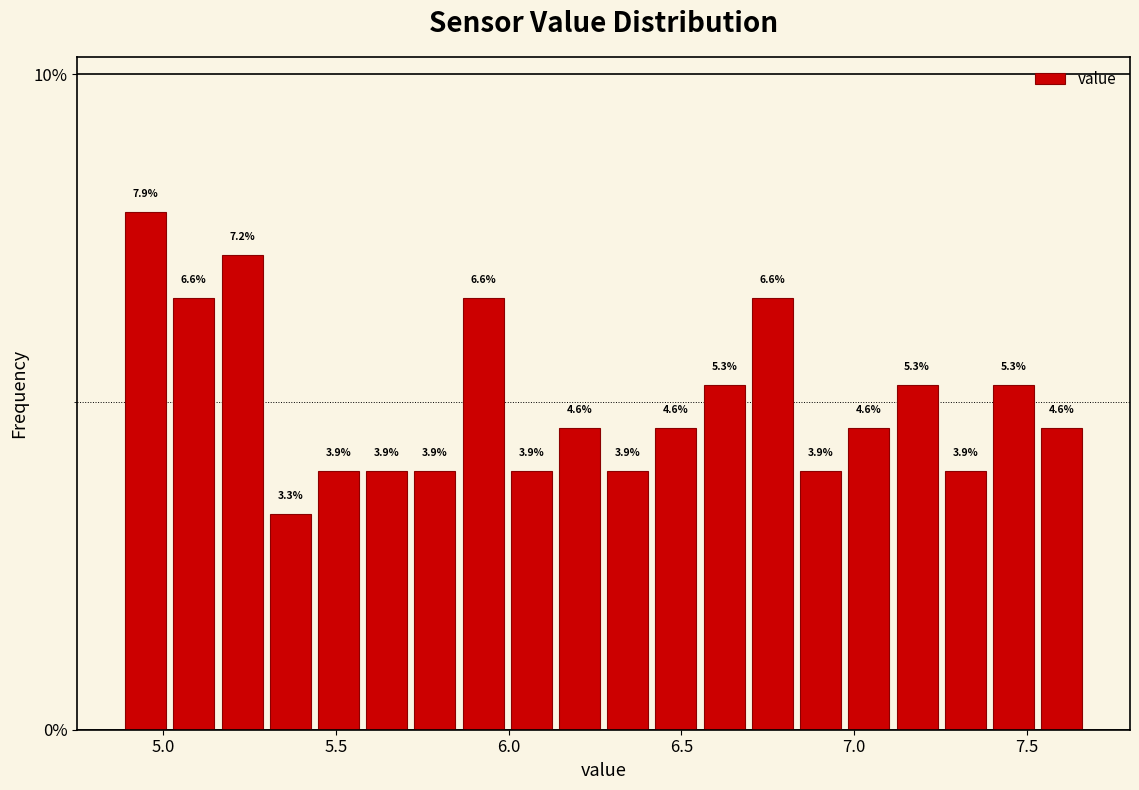

Around what value on the x-axis is the tallest bar? Give the approximate position of its centre, as read against the axis.

4.95